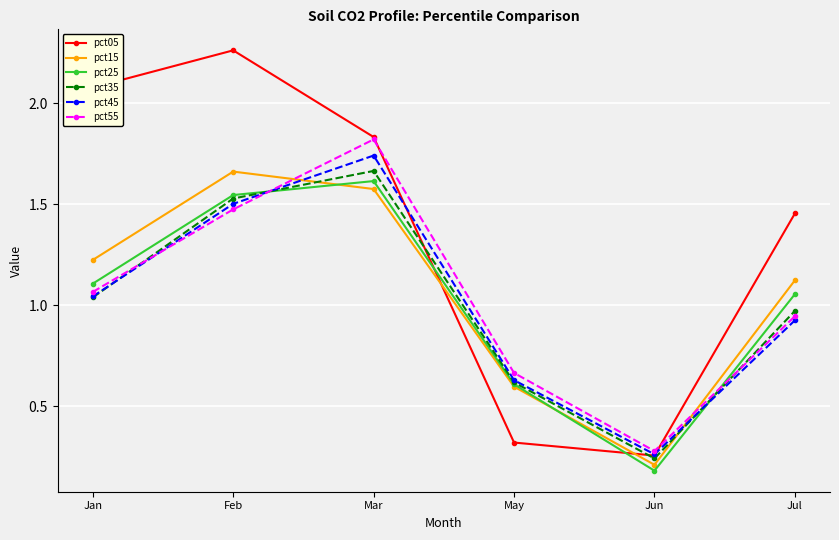

Count the number of data series in this chart.

6